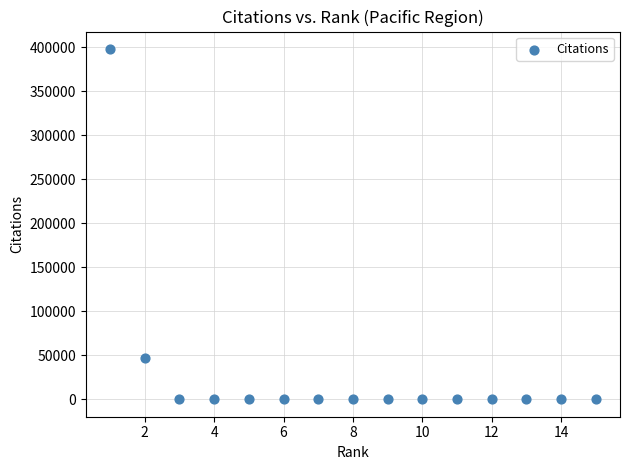

What is the range of Y values (max minus min)?

398144